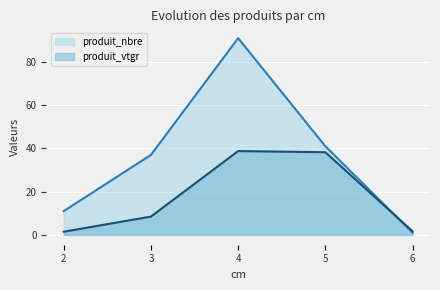

What is the minimum value for produit_nbre?

1.0